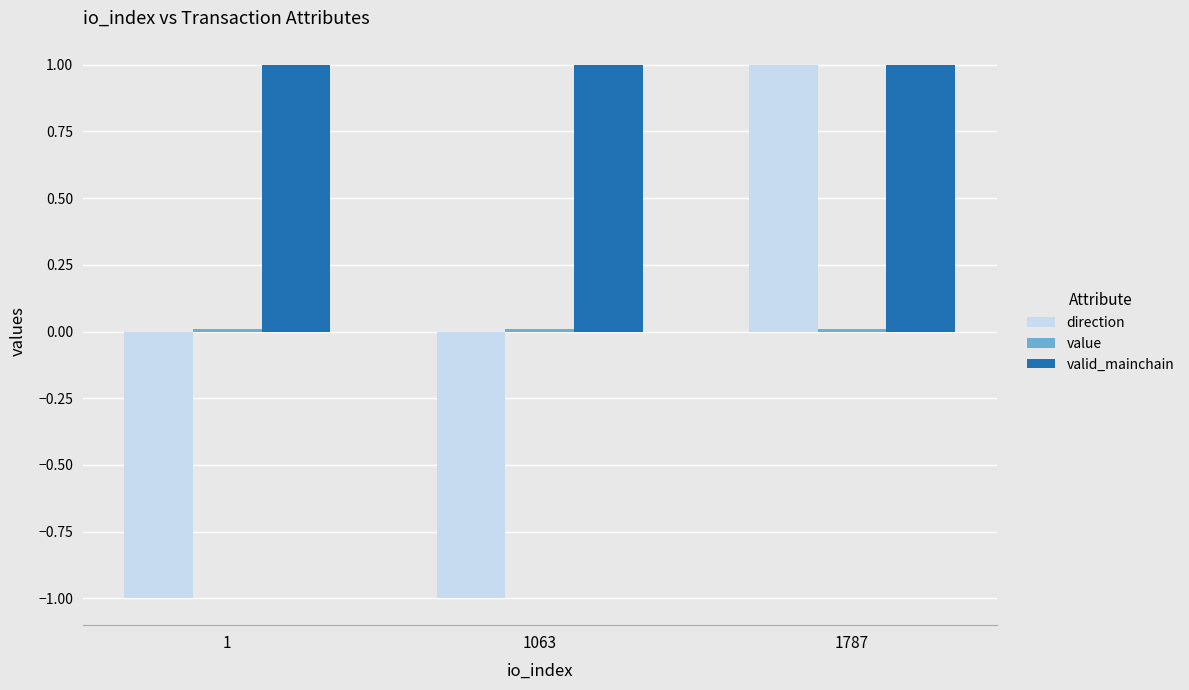

At which category is the sum across all series the highest?

1787